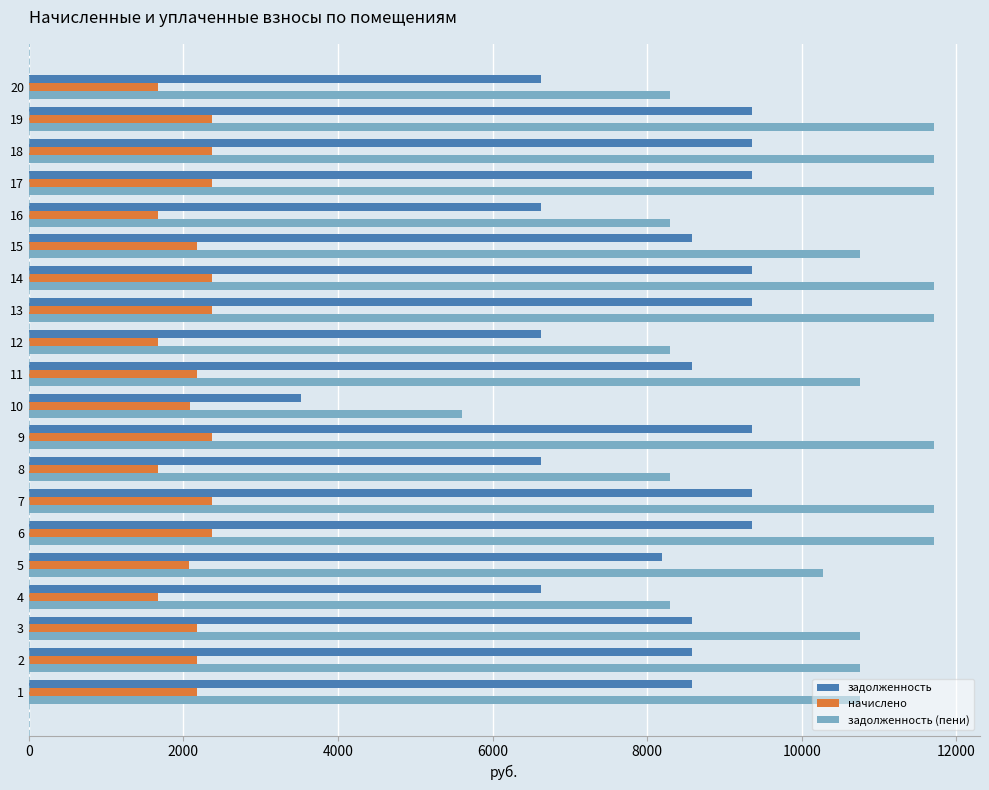

What is the greatest value displayed?

11717.2